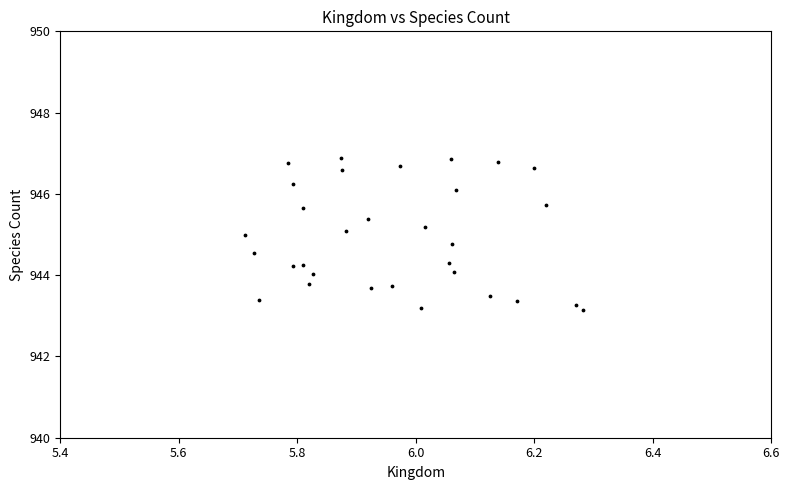

What is the range of X values (max minus min)?

0.6